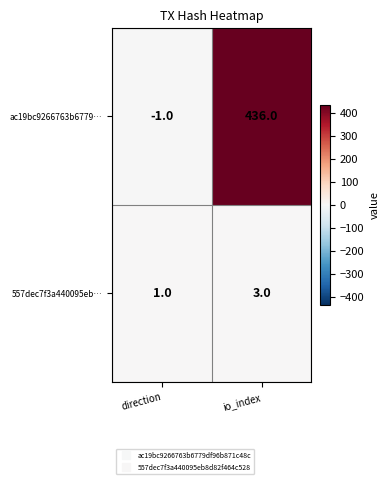

Rank the series by their maximum value, from lowest to highest.

557dec7f3a440095eb…, ac19bc9266763b6779…